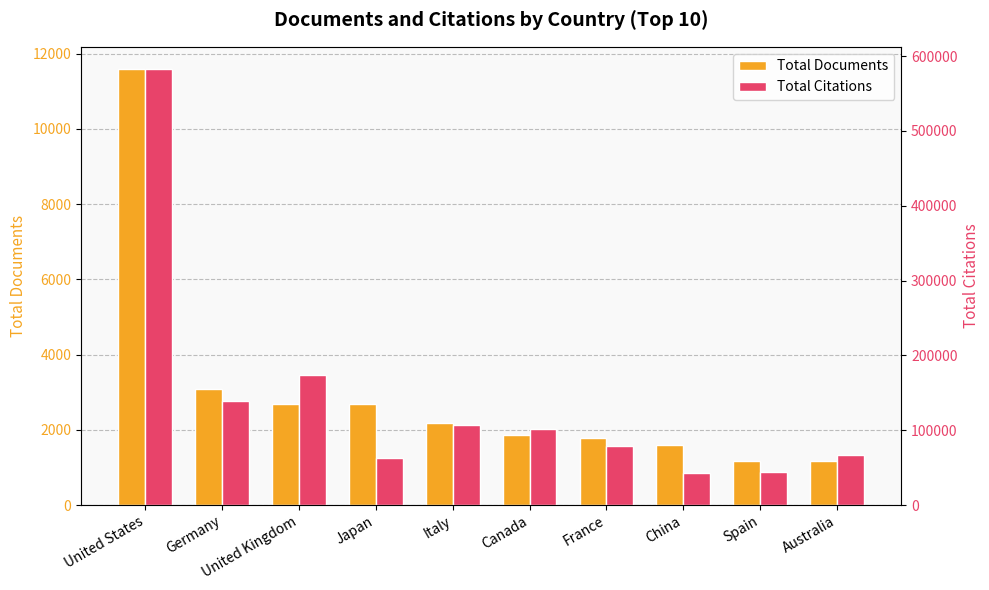

Rank the series at France from lowest to highest value.

Total Documents, Total Citations